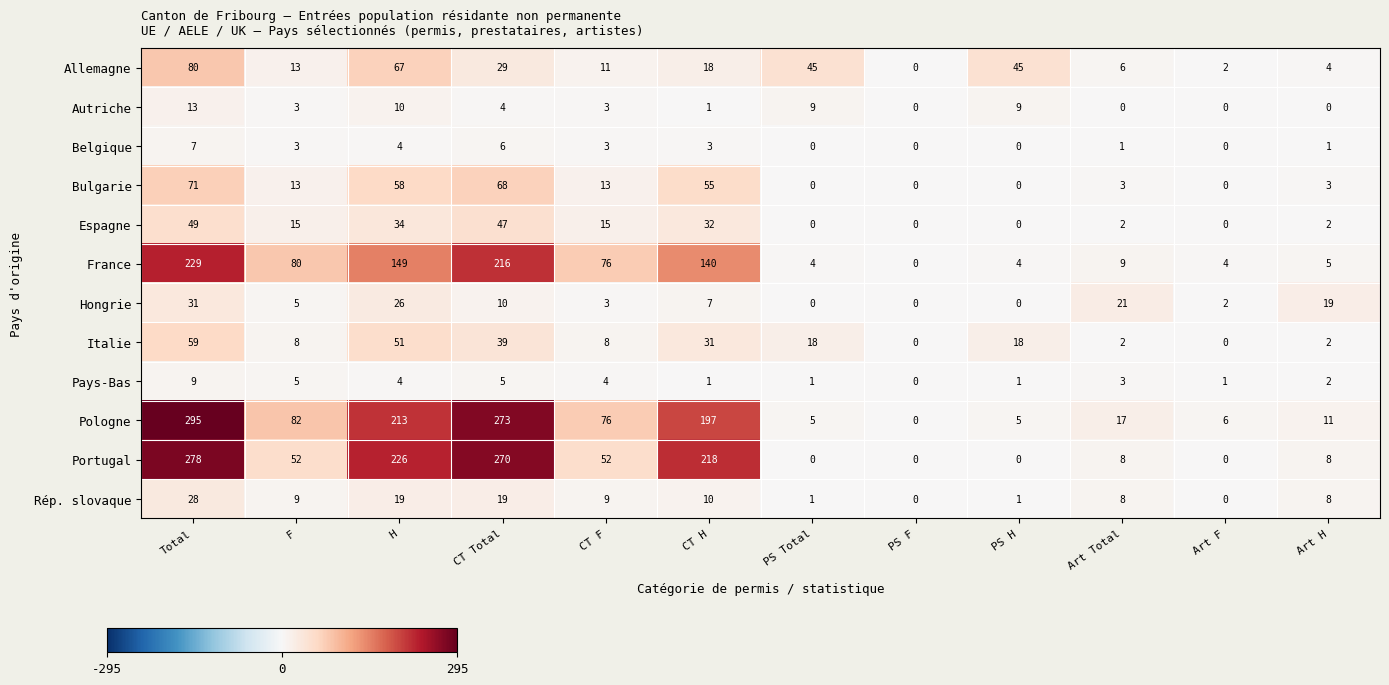

How many positive values does the Bulgarie series have?

8